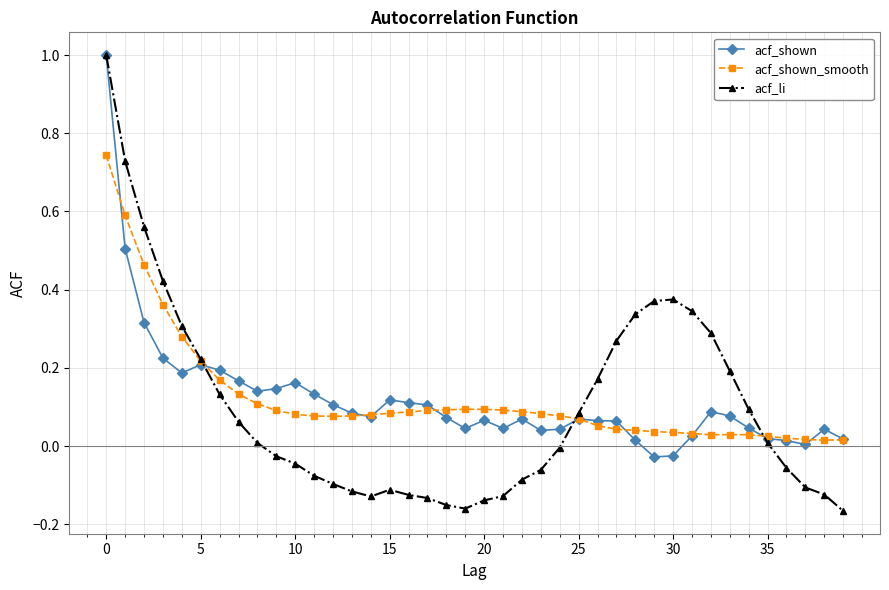

True or false: acf_li has more than 1 interior local peaks.

True